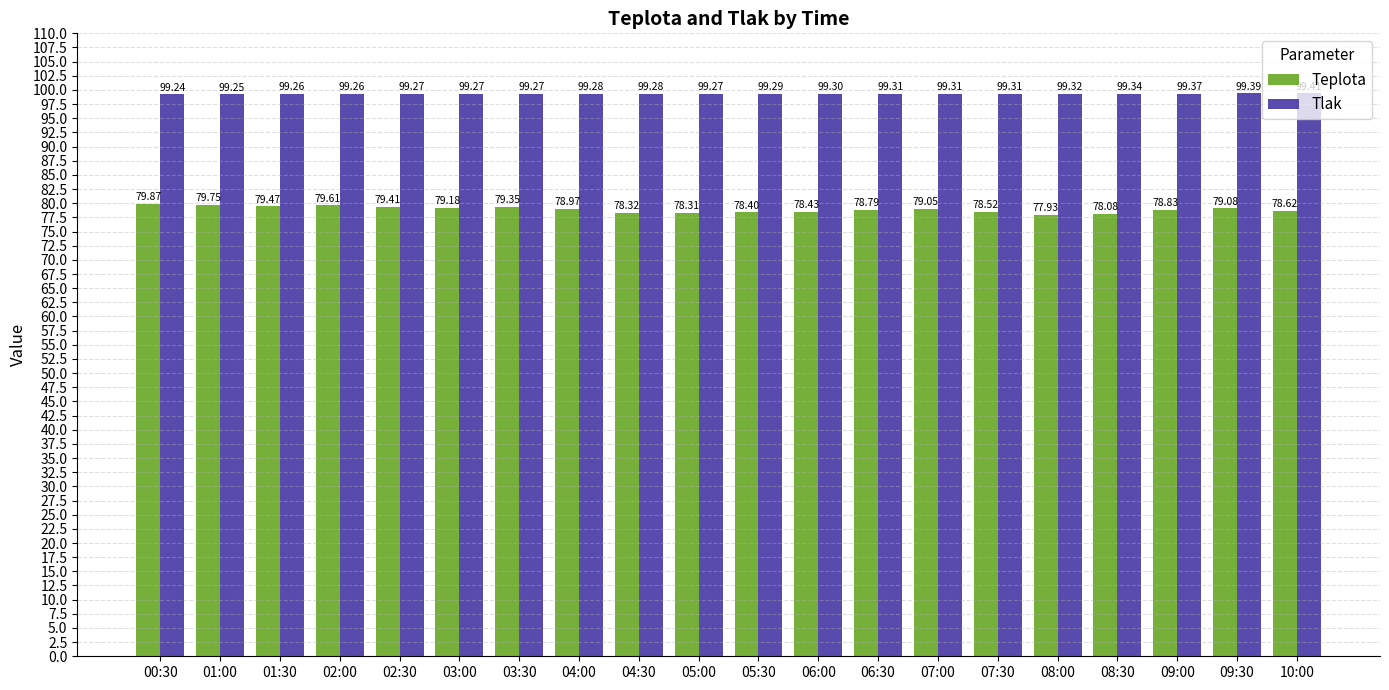

How many bars are there in total?

40